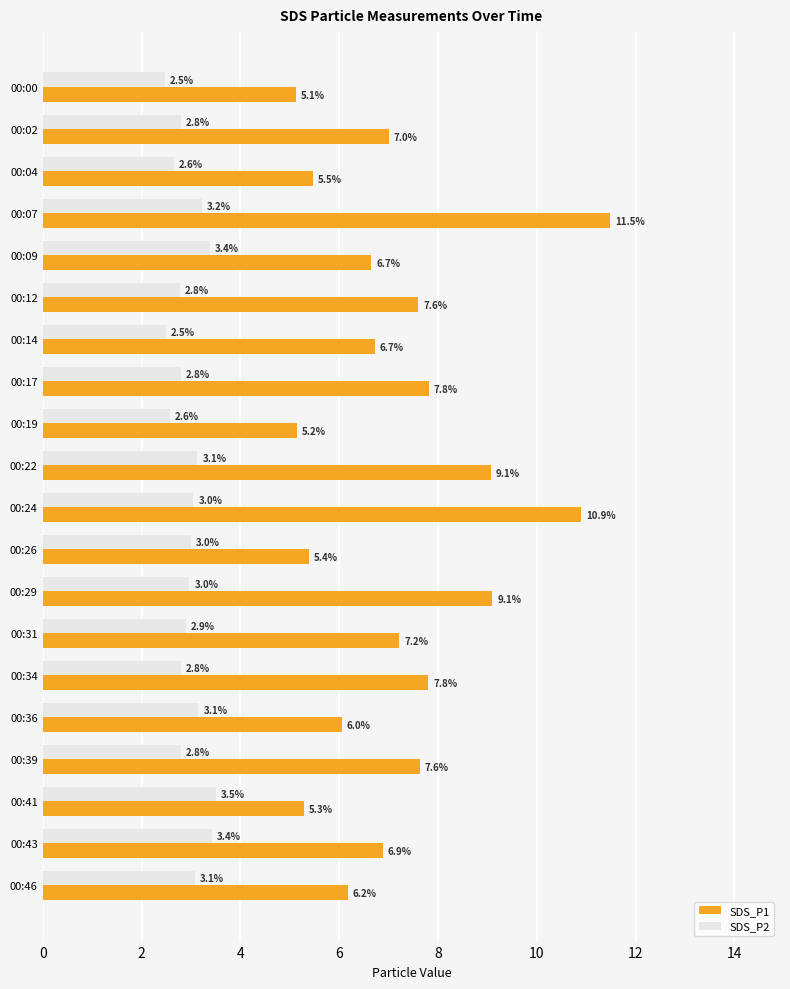

What is the lowest value of the SDS_P2 series?

2.5